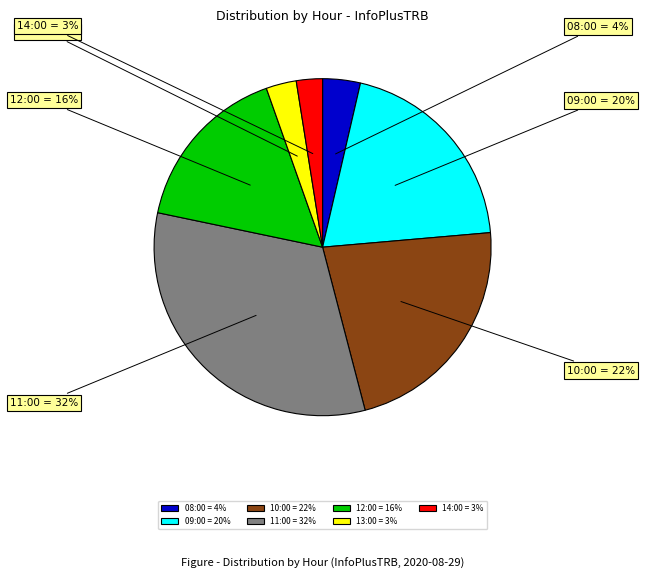

What percentage is the 08:00 slice, to the nearest percent?

4%